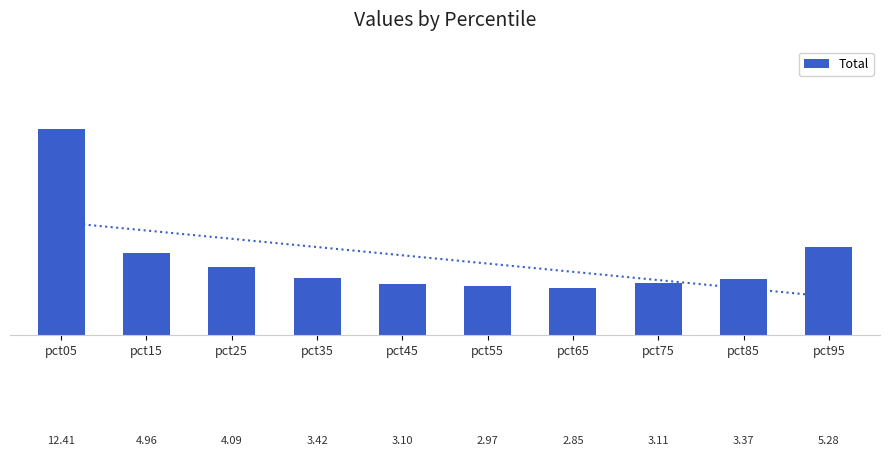

List the labels in order of value, smallest first.

pct65, pct55, pct45, pct75, pct85, pct35, pct25, pct15, pct95, pct05